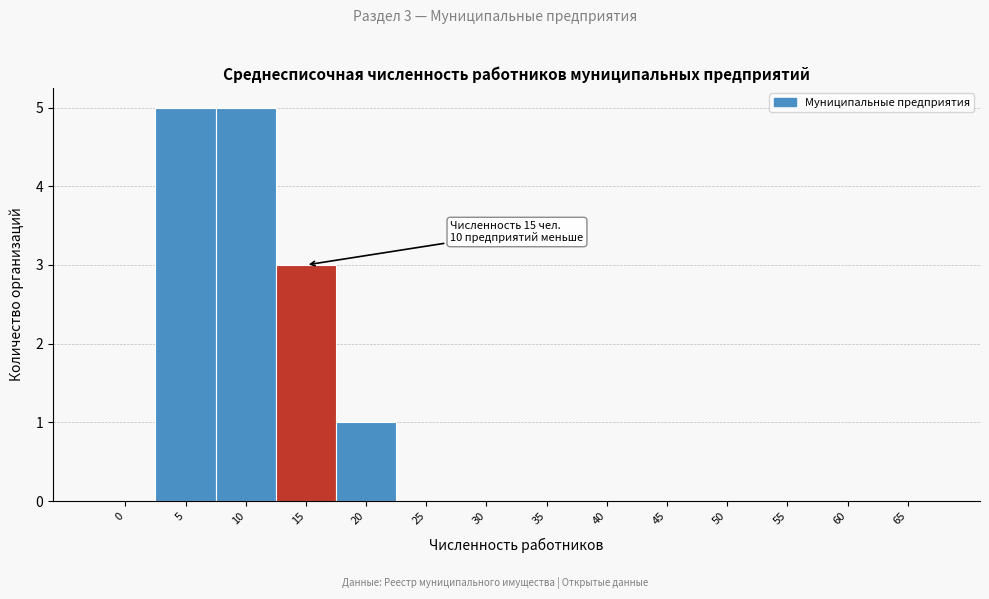

Reading right to left, list all the values displayed in this chart.

65=0	60=0	55=0	50=0	45=0	40=0	35=0	30=0	25=0	20=1	15=3	10=5	5=5	0=0